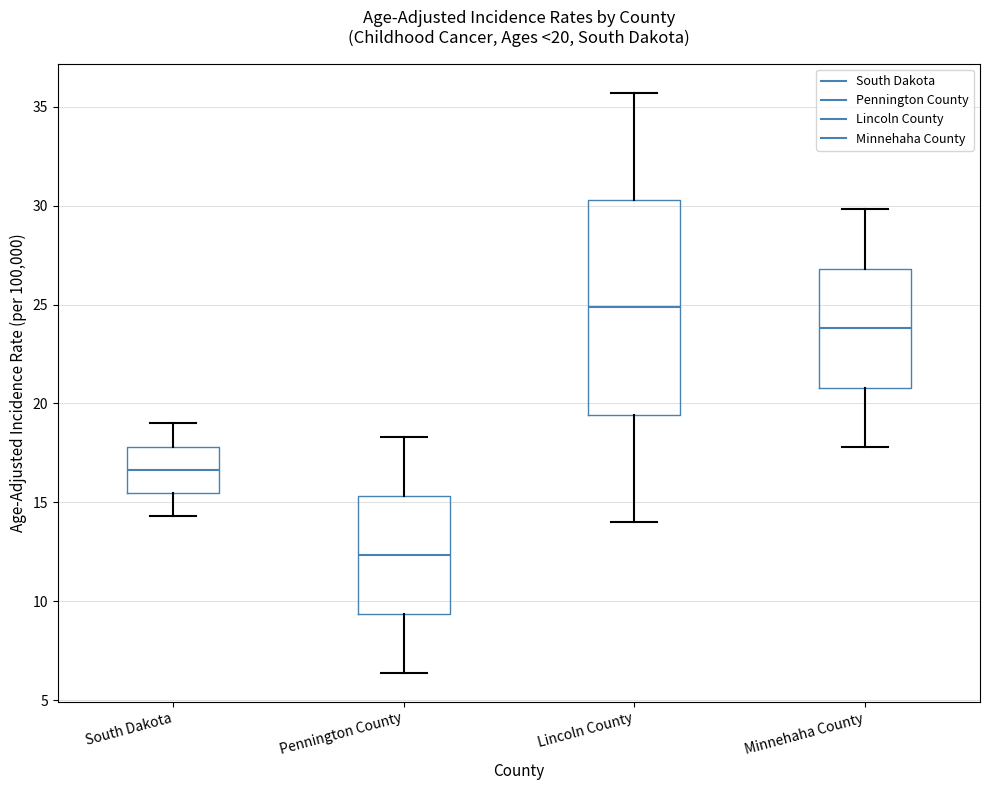

Which box is the tallest, from its lower edge to its upper edge?

Lincoln County